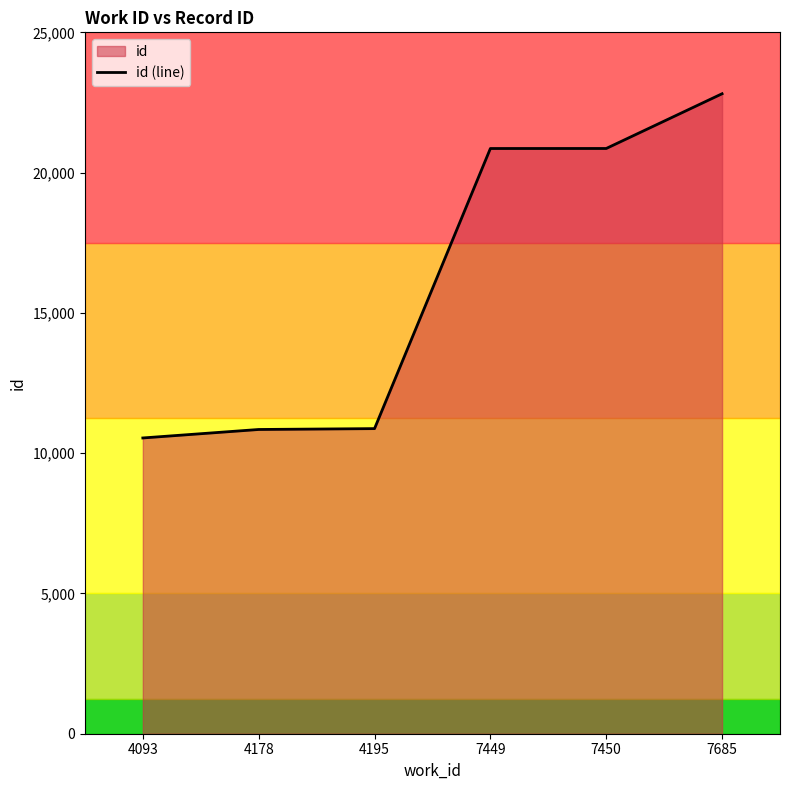

What is the change in value from 7450 to 7685?

+1951